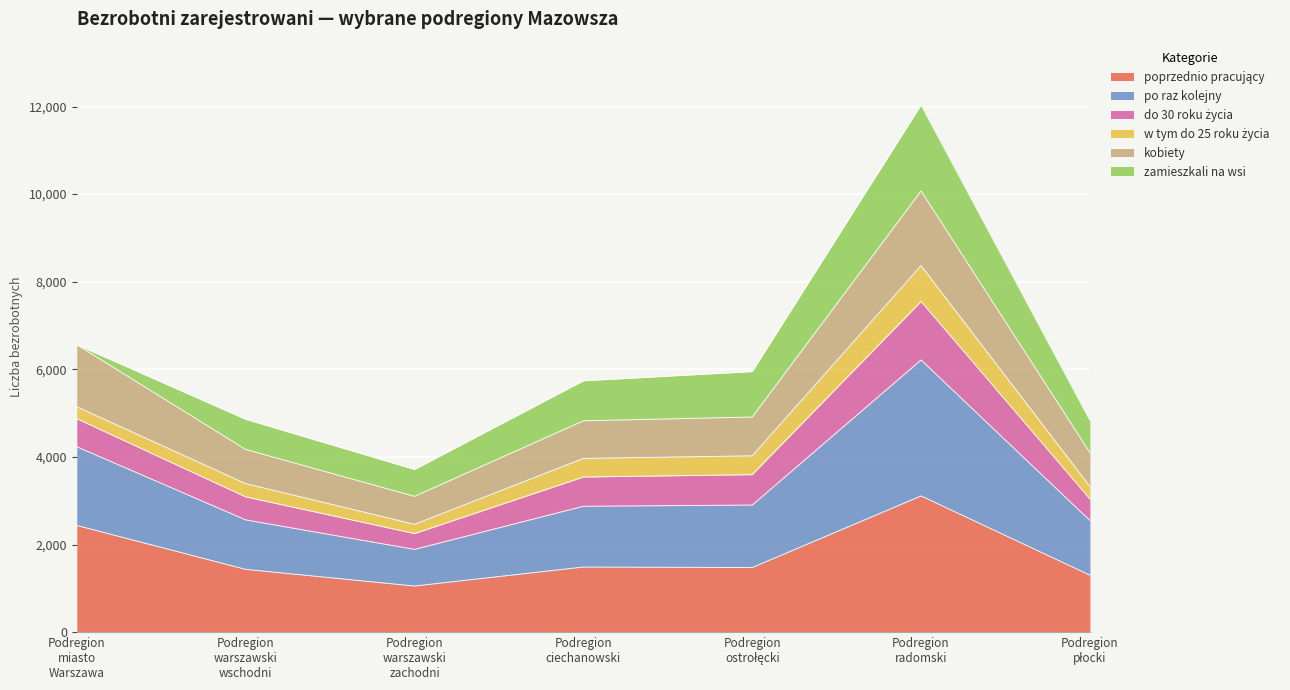

Does the chart display data point markers on the line(s)?

No